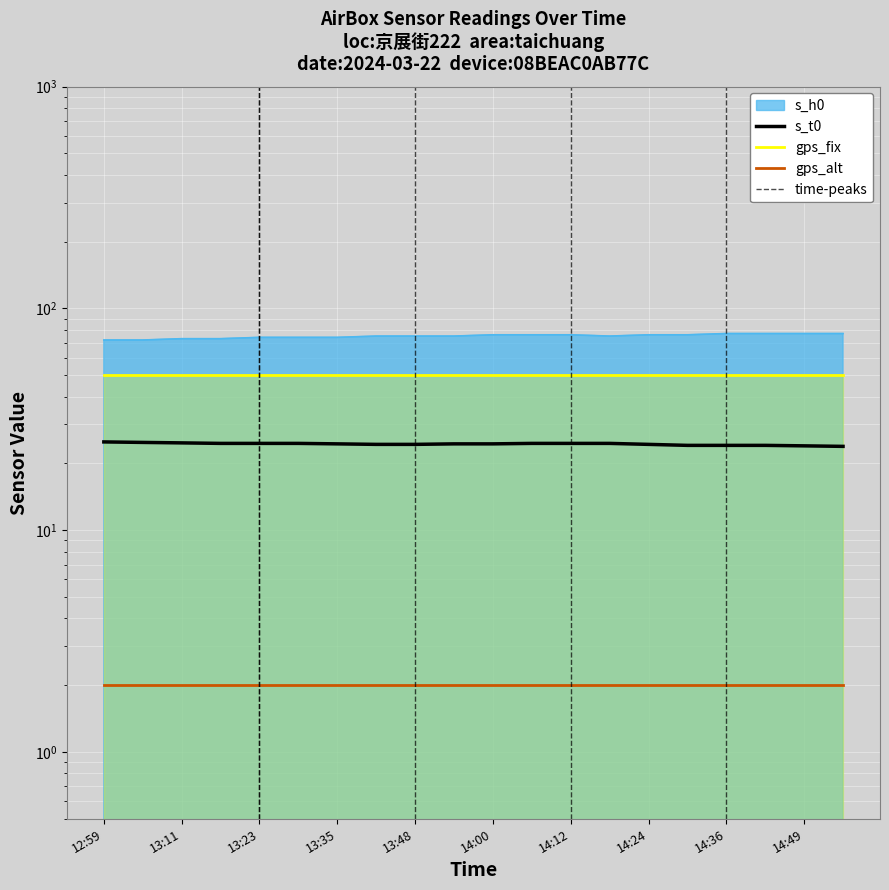

How many values in the s_h0 series are below 75?

7